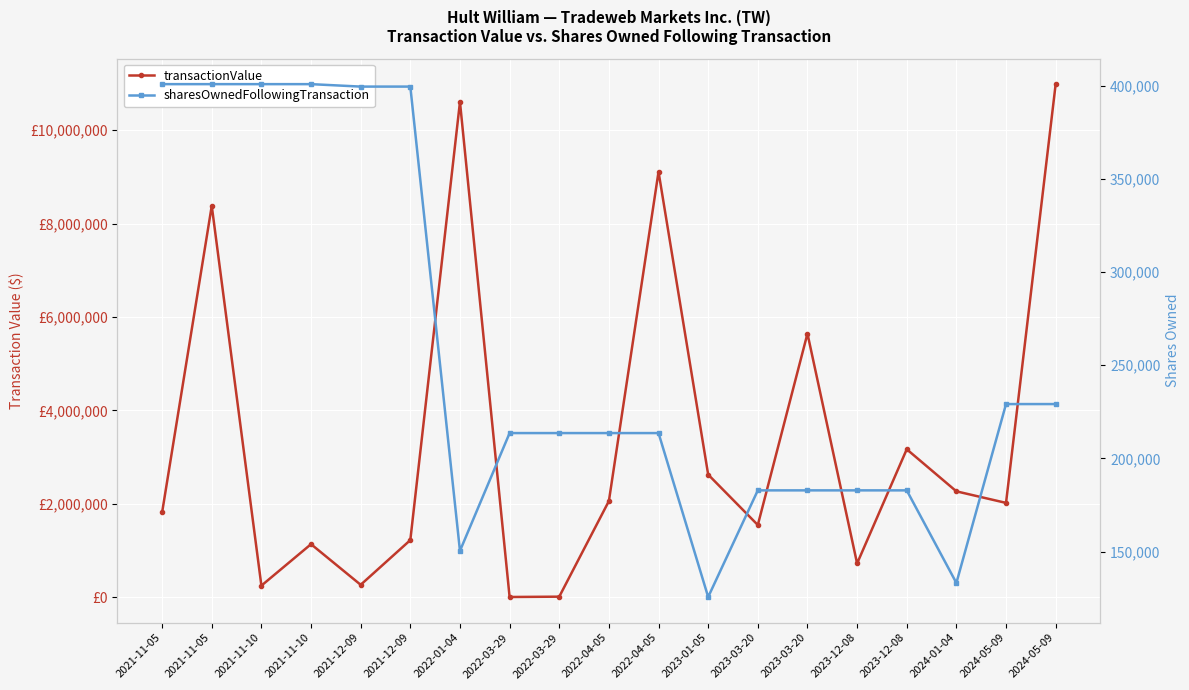

At which label is sharesOwnedFollowingTransaction closest to 263265?

2024-05-09